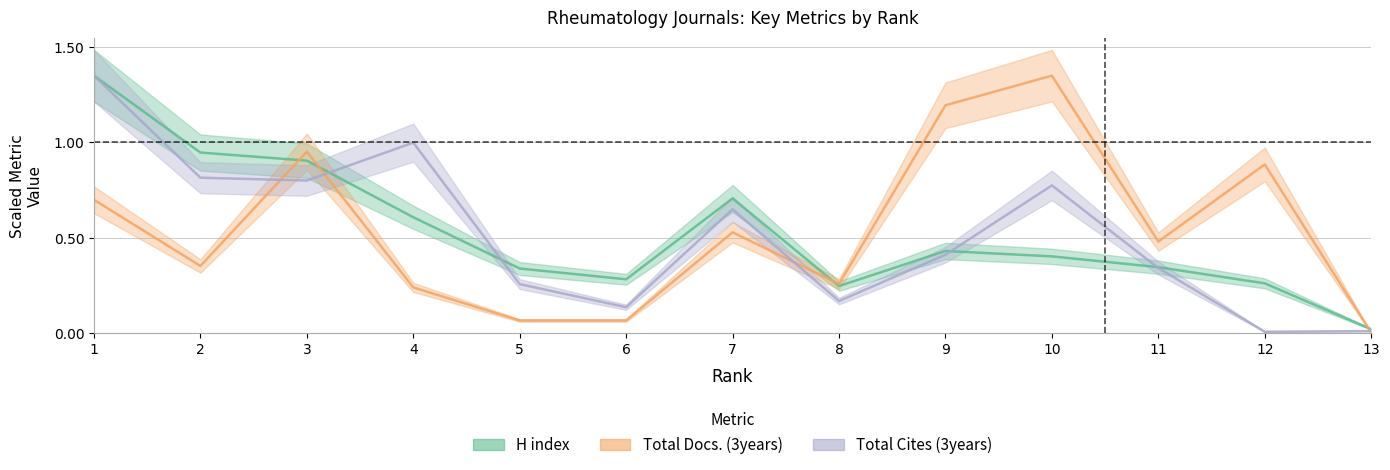

The value of H index at 9 is 0.4. True or false?

True